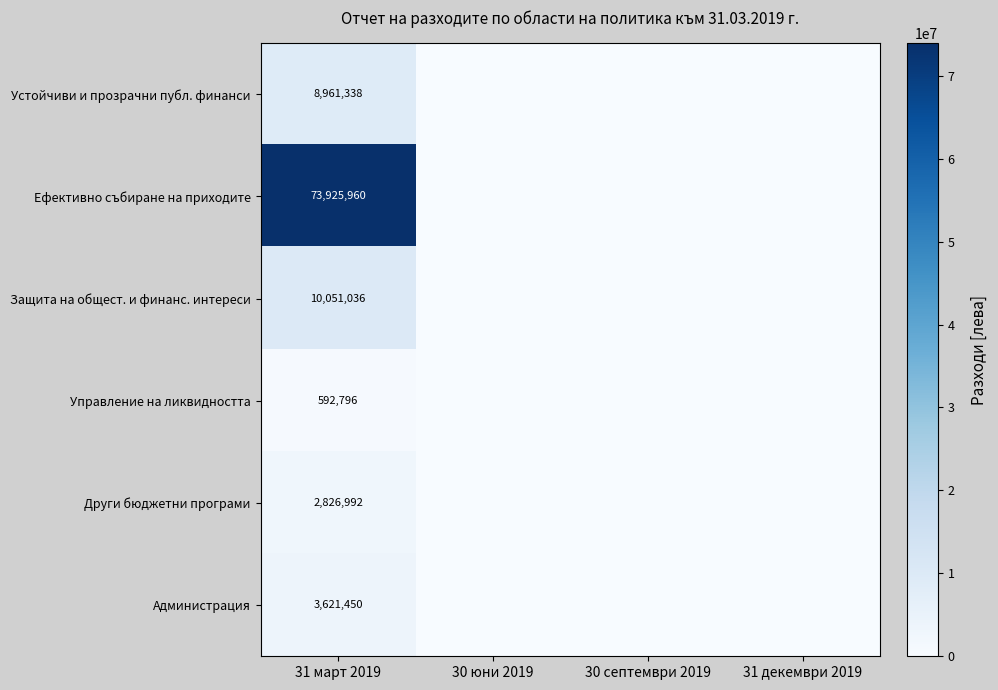

The Администрация series shows 3621450 at 31 март 2019. True or false?

True